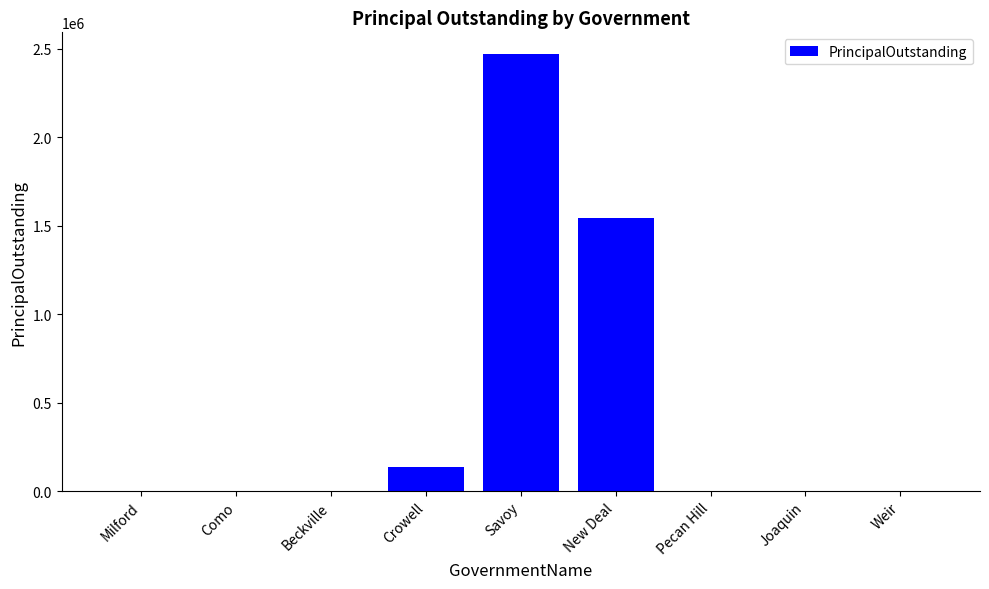

Are the bars horizontal?

No